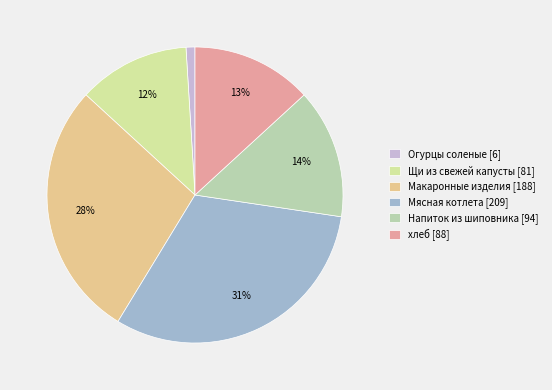

True or false: Мясная котлета accounts for 31% of the total.

True